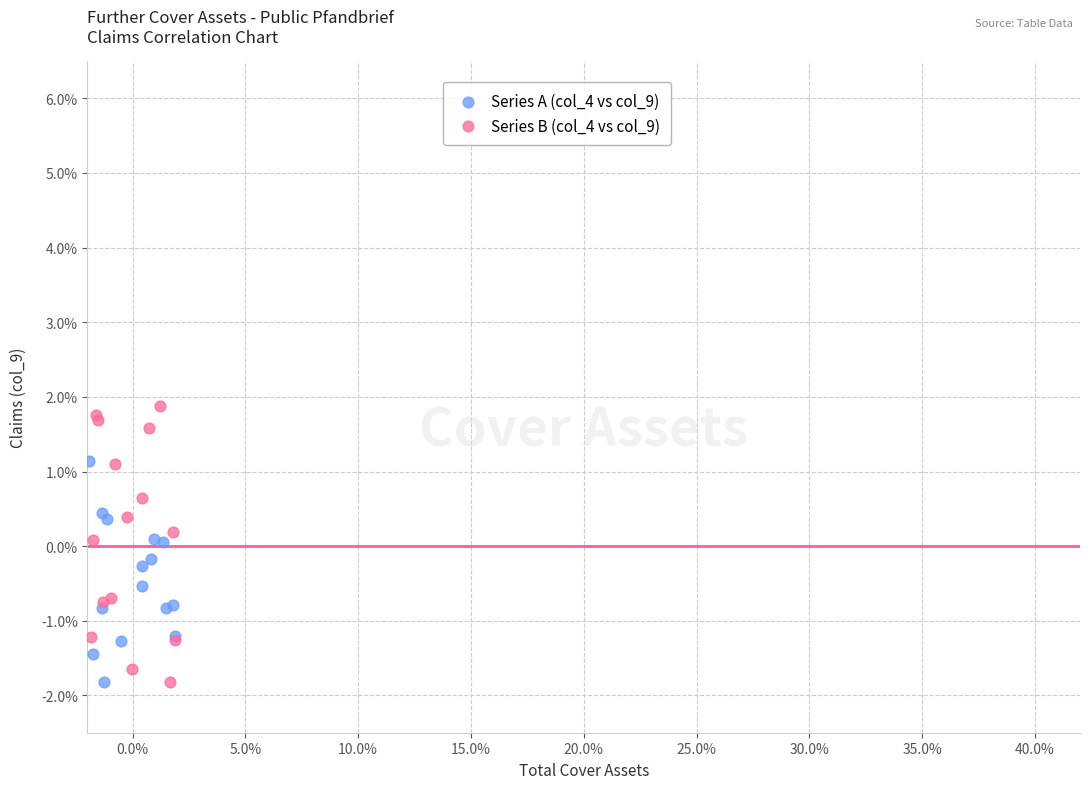

Which series contains the highest Y value?

Series B (col_4 vs col_9)